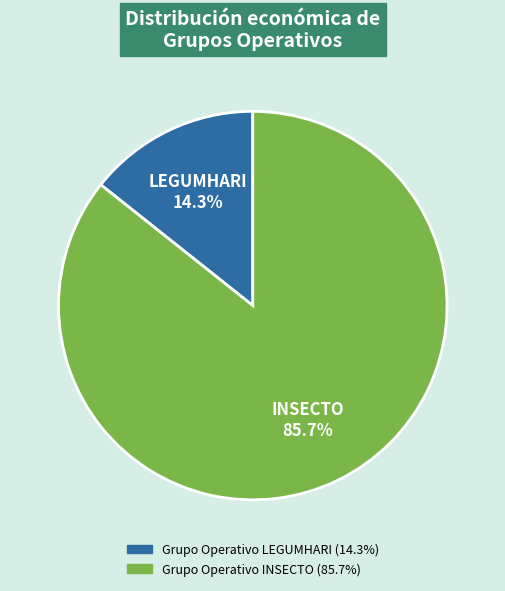

What is the ratio of the value at Grupo Operativo LEGUMHARI to the value at Grupo Operativo INSECTO?

0.2